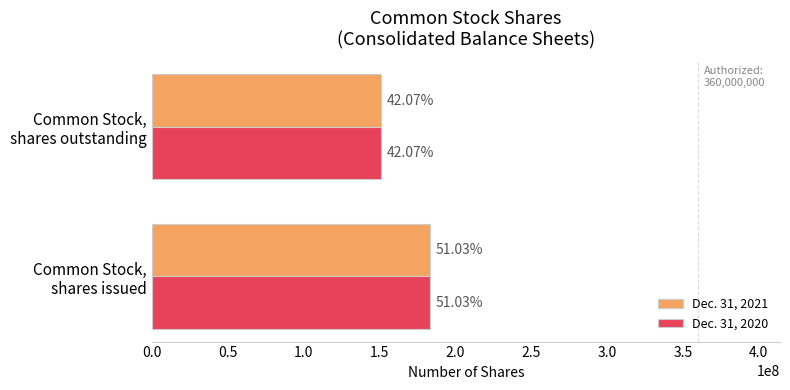

What are all the series names shown in the legend?

Dec. 31, 2021, Dec. 31, 2020